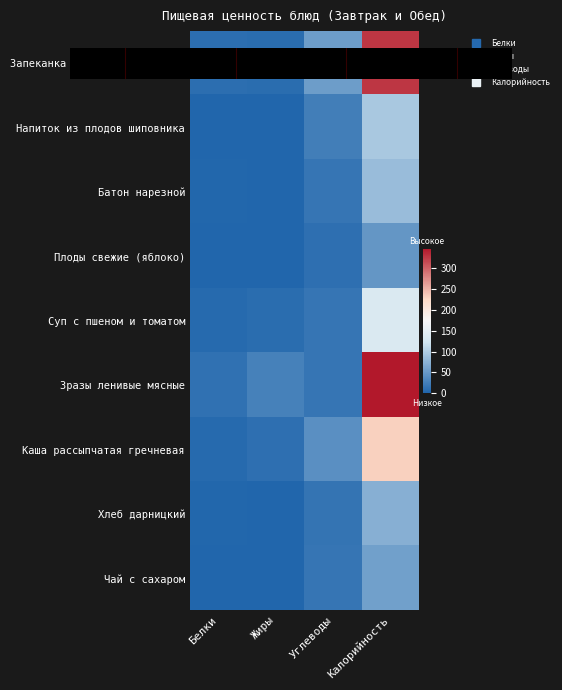

What is the total value across all series at Жиры?

54.6